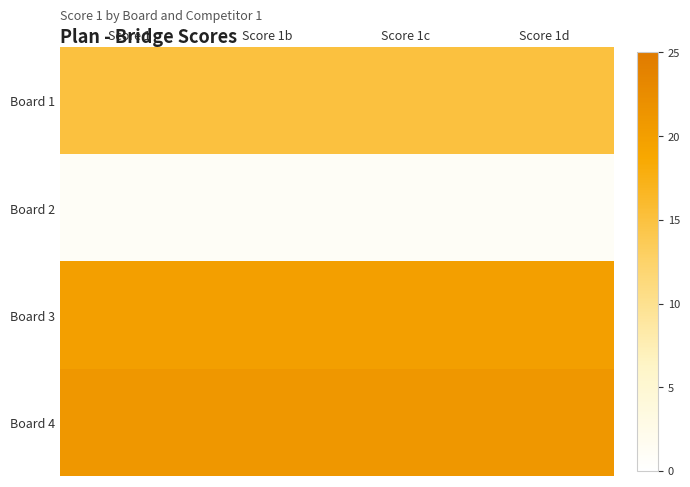

Reading left to right, list all the values displayed in this chart.

Board 1: Score 1=15	Score 1b=15	Score 1c=15	Score 1d=15
Board 2: Score 1=1	Score 1b=1	Score 1c=1	Score 1d=1
Board 3: Score 1=20	Score 1b=20	Score 1c=20	Score 1d=20
Board 4: Score 1=21	Score 1b=21	Score 1c=21	Score 1d=21